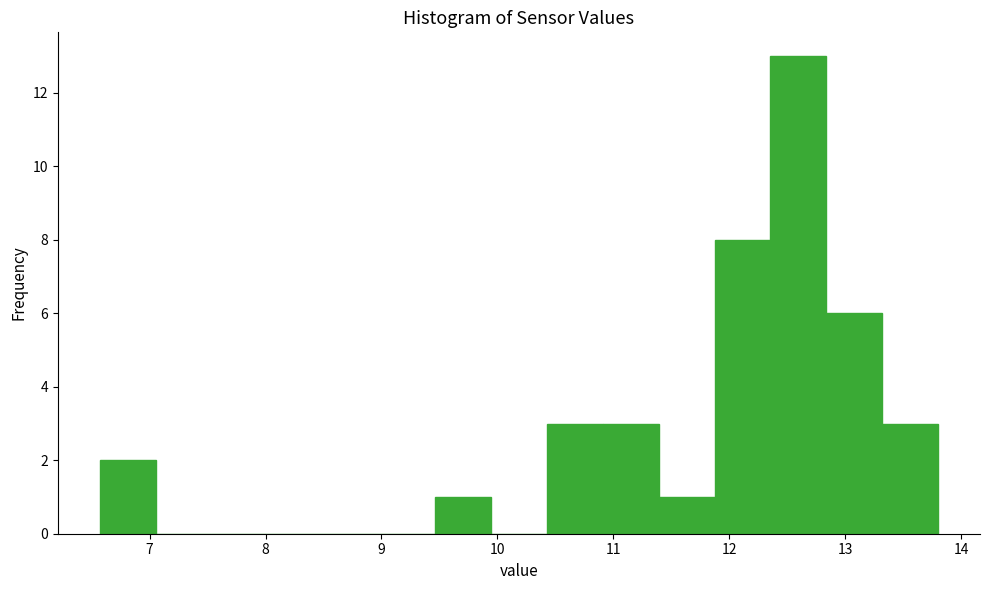

Over which range of the x-axis is the bar tallest?

12.4 to 12.8